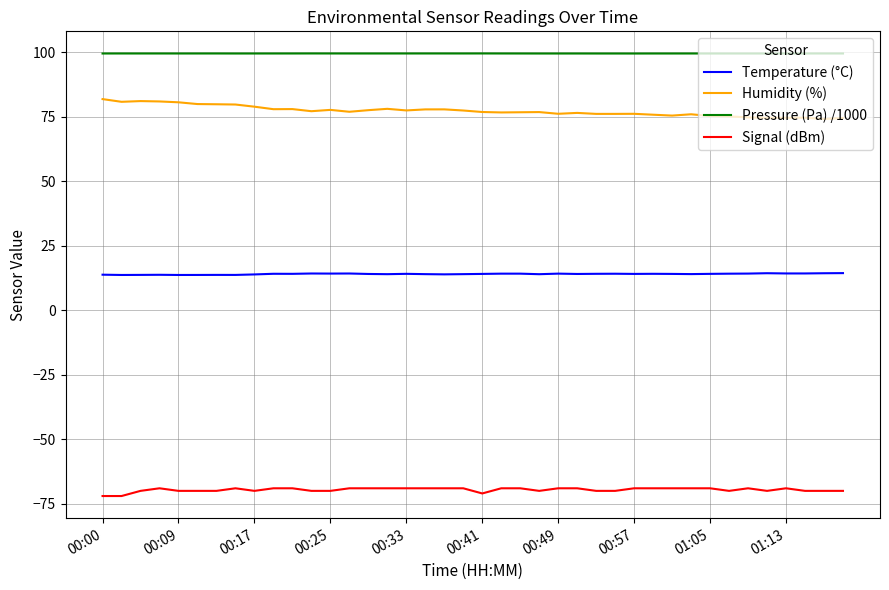

What is the minimum value for Humidity (%)?

74.1